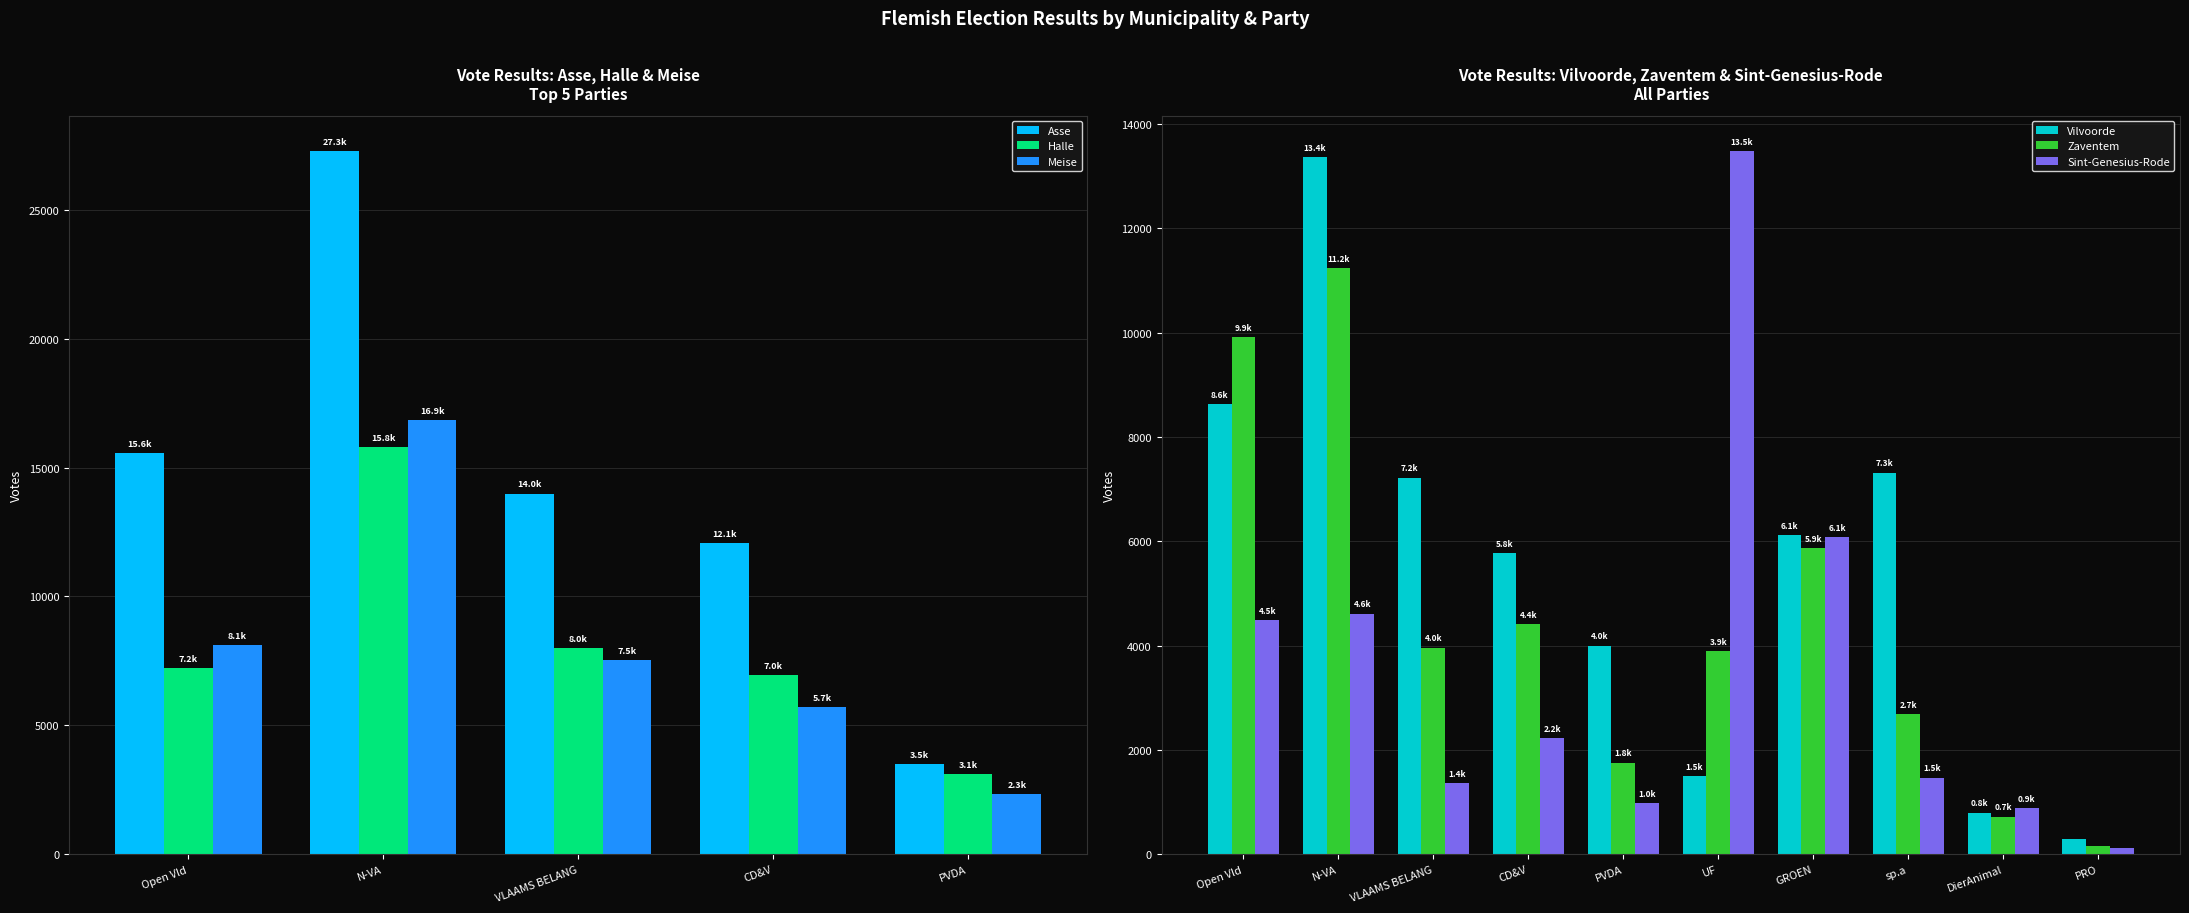

Where is Sint-Genesius-Rode nearest to the value 6806?

GROEN